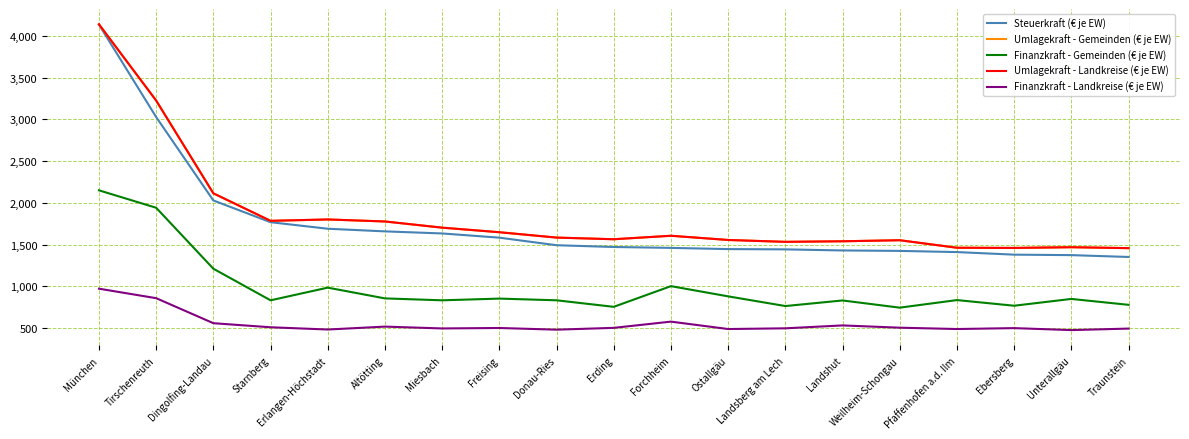

True or false: Finanzkraft - Landkreise (€ je EW) has a value of 734.3 at Landsberg am Lech.

False